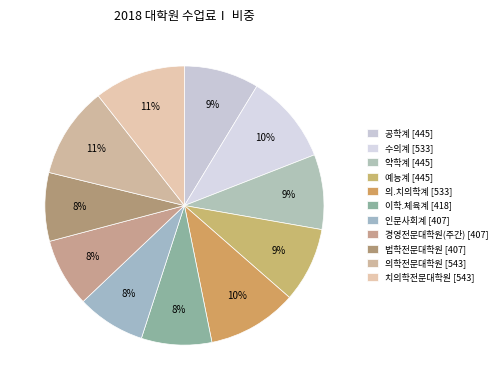

To the nearest percent, what percentage of the pie is 예능계?

9%